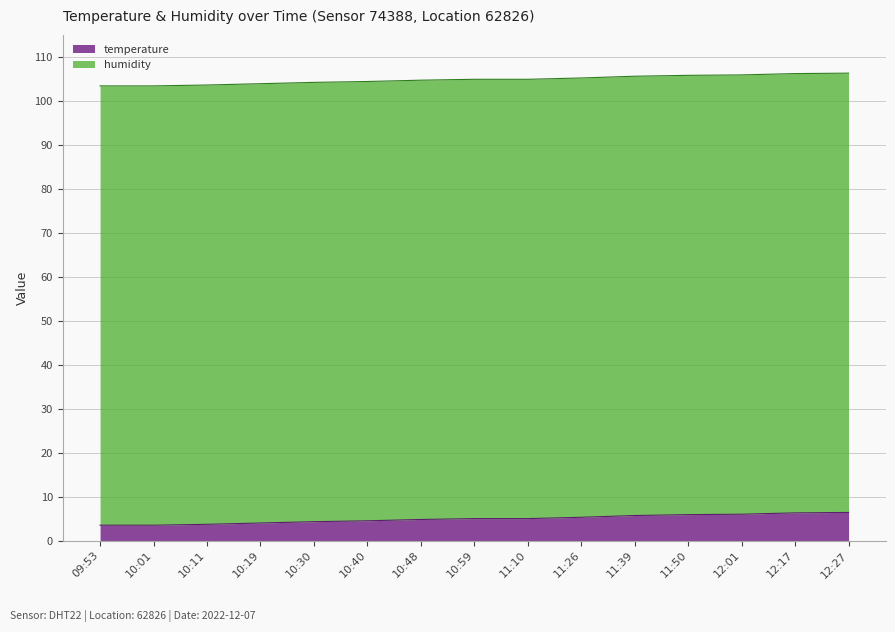

What is the label of the 4th point from the right?

11:50